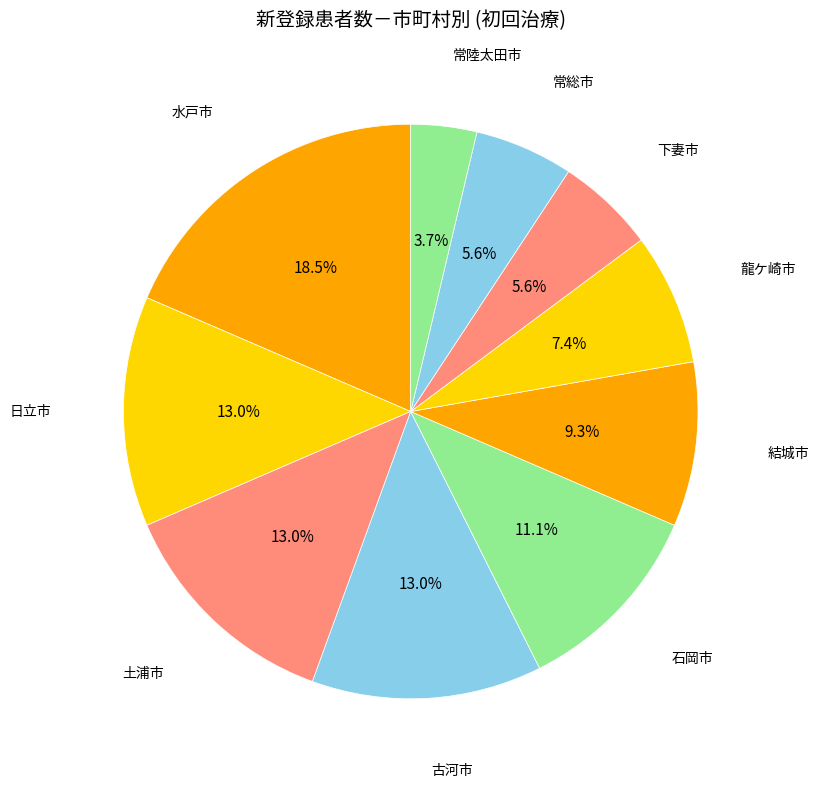

To the nearest percent, what portion does 結城市 represent?

9%